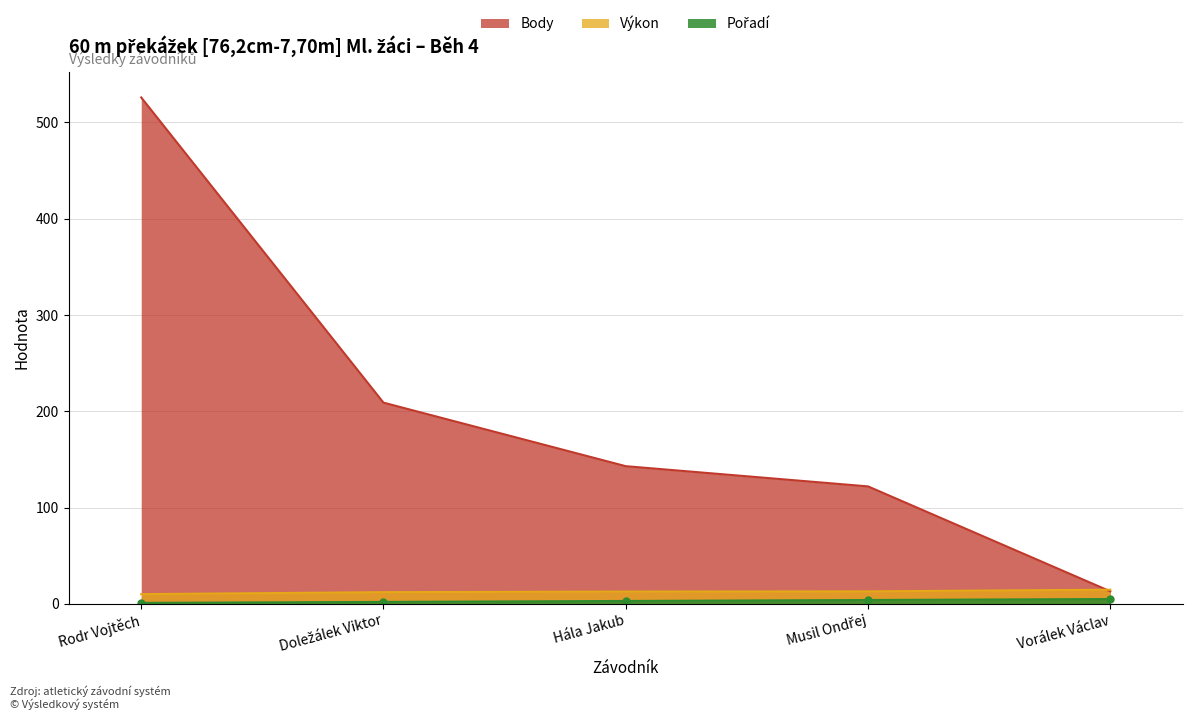

What is the label of the 1st point from the right?

Vorálek Václav